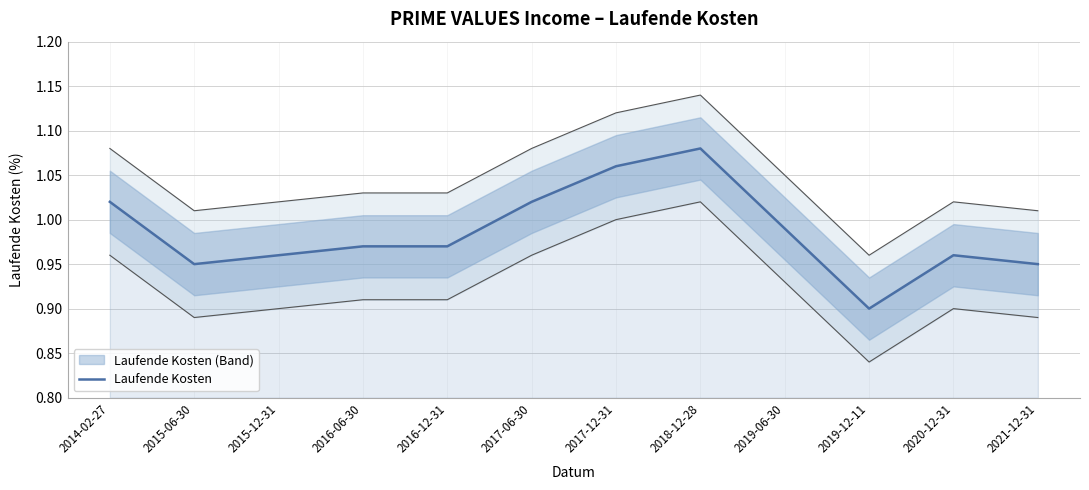

The chart shows a value of 0.4 at 2018-12-28. True or false?

False